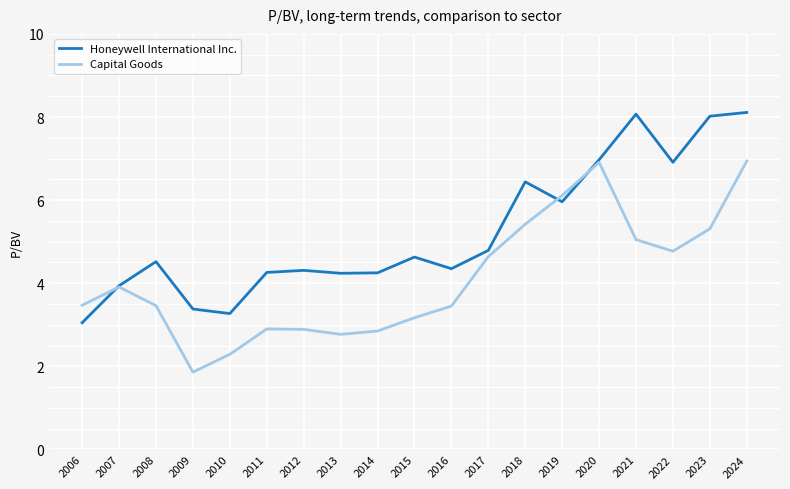

At which label is Capital Goods closest to 4?

2007